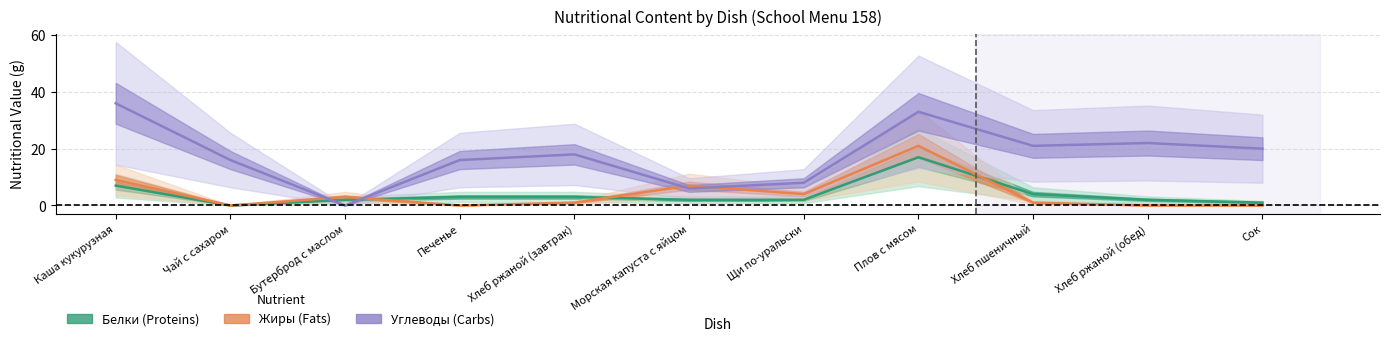

What is the sum of the Белки values at Печенье and Хлеб ржаной (обед)?

5